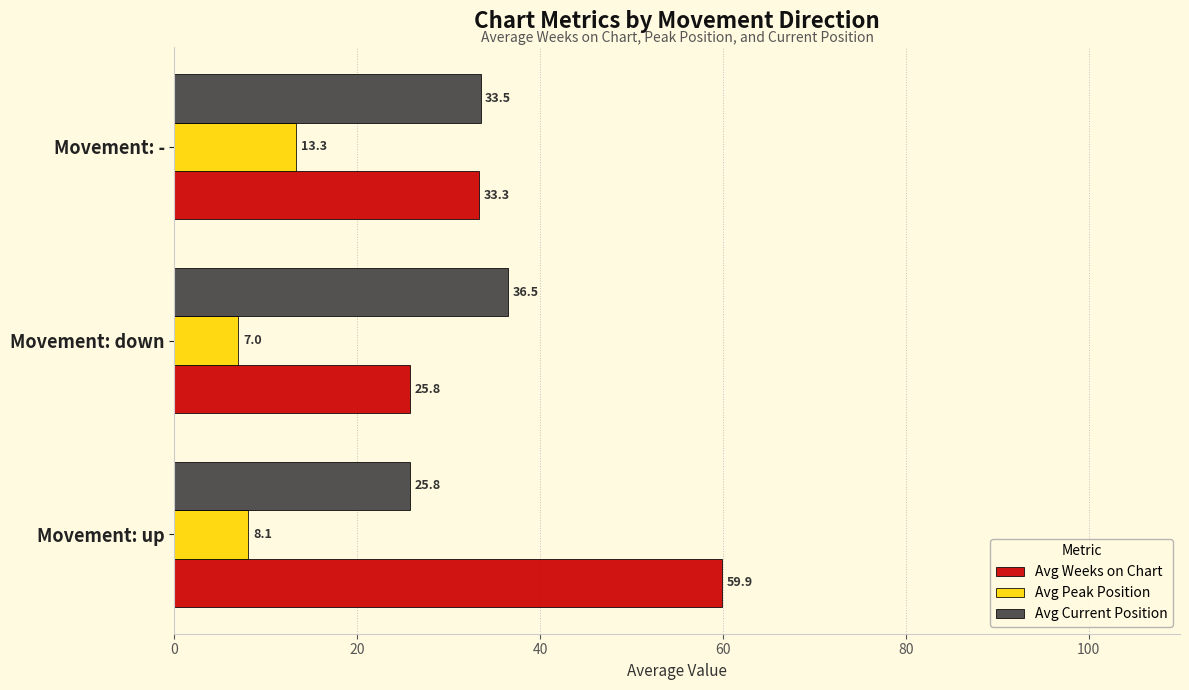

The Avg Peak Position series shows 14.0 at Movement: up. True or false?

False